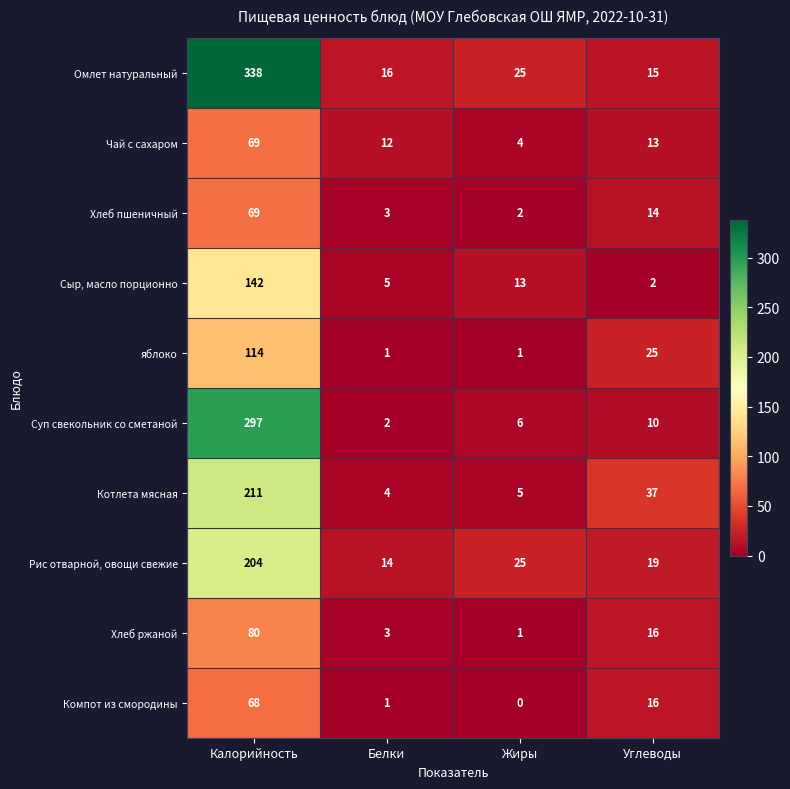

At which label is Компот из смородины closest to 34?

Углеводы